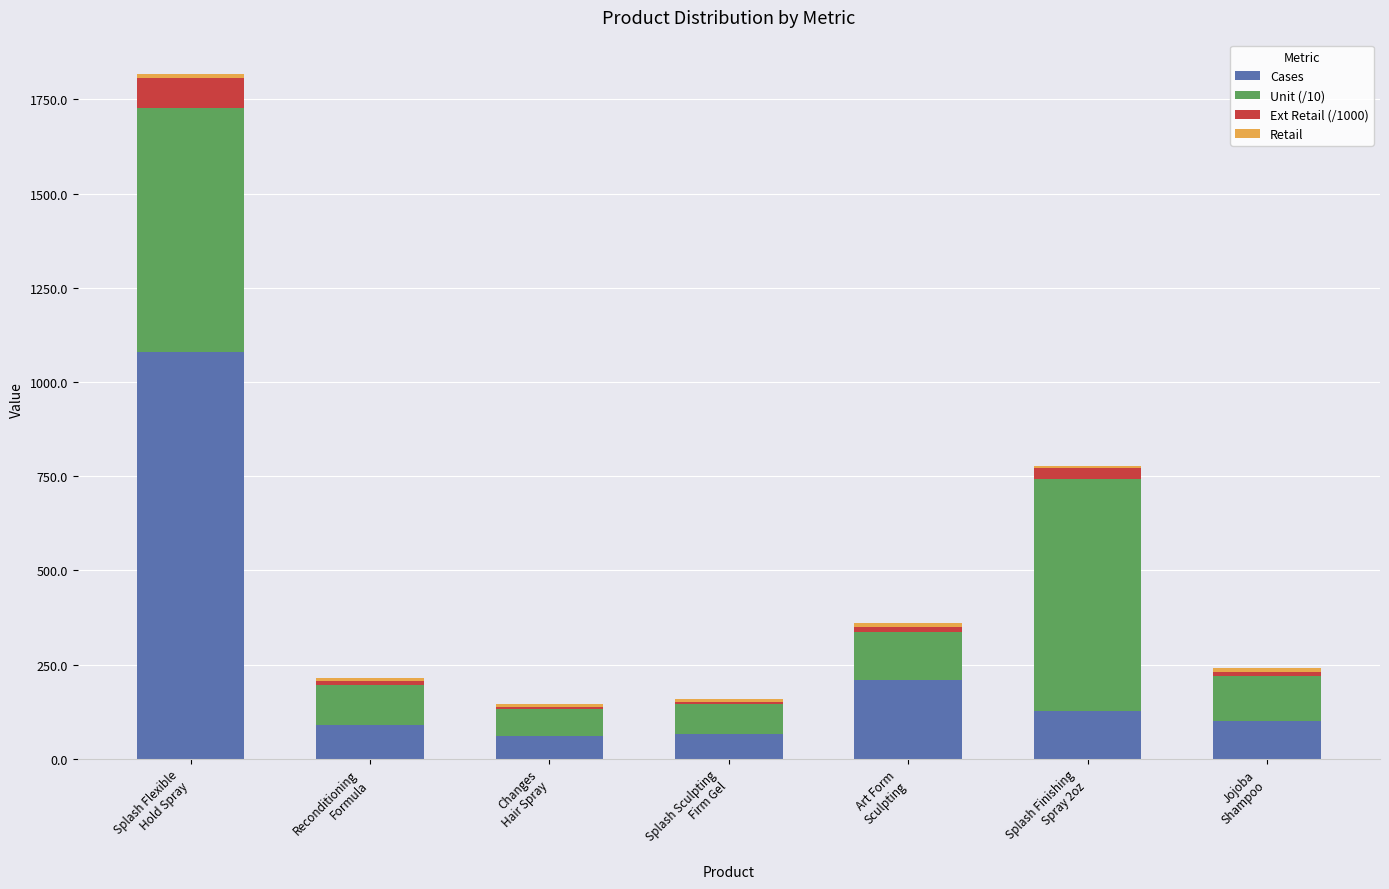

Are the bars grouped side by side (vs. stacked)?

No